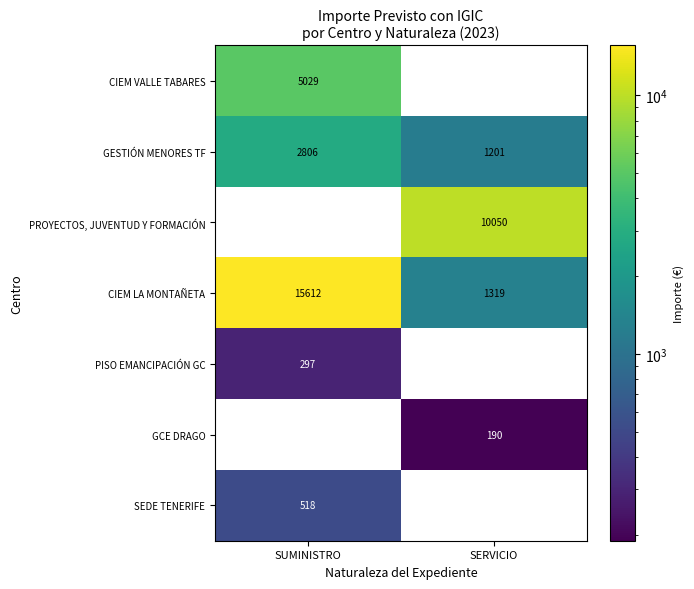

What value does the GESTIÓN MENORES TF series have at SERVICIO?

1201